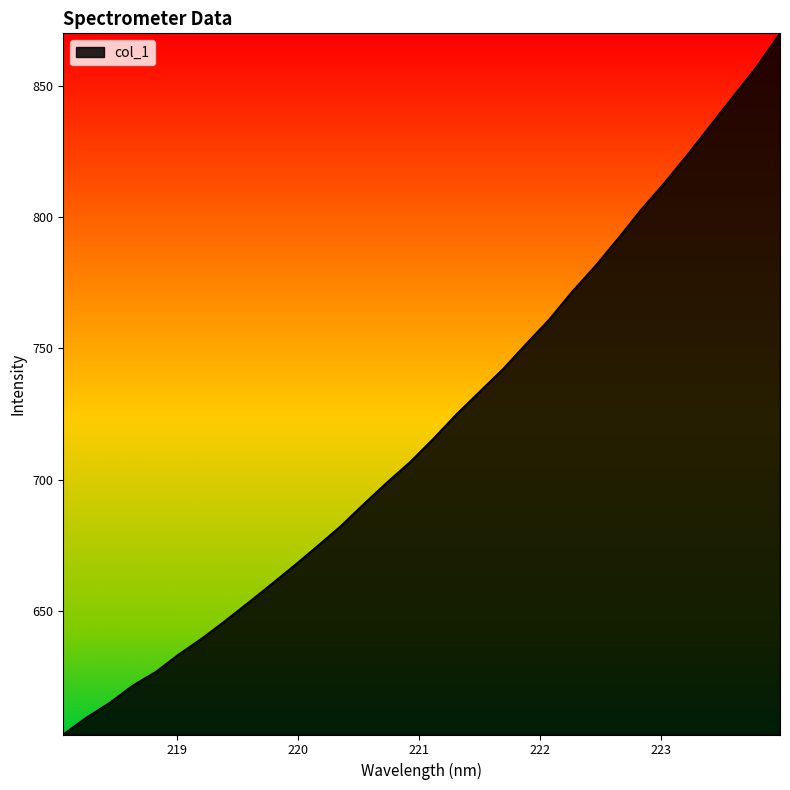

What is the greatest value displayed?

870.1